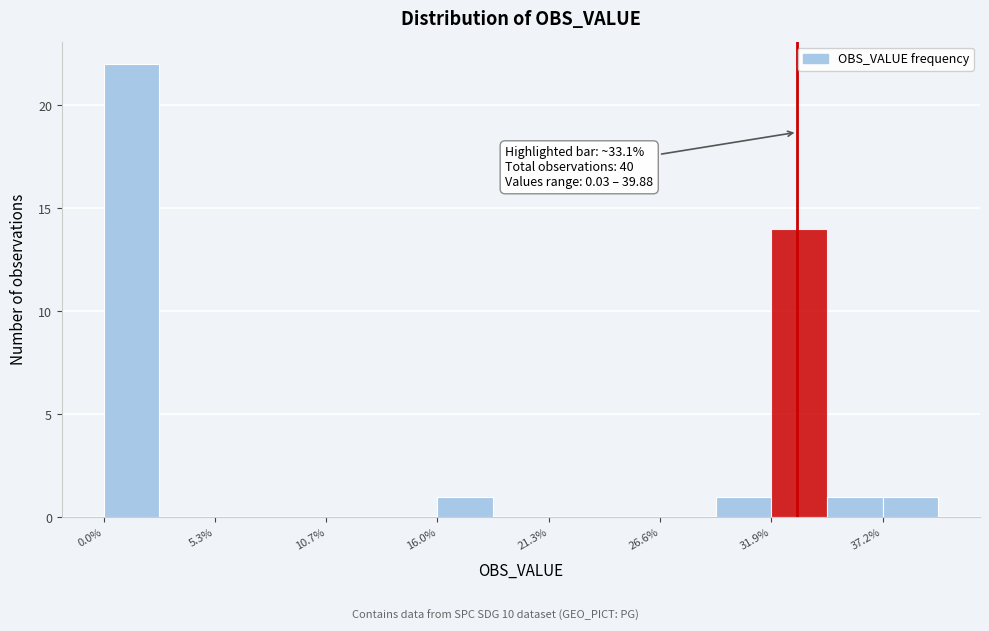

Around what value on the x-axis is the tallest bar? Give the approximate position of its centre, as read against the axis.

1